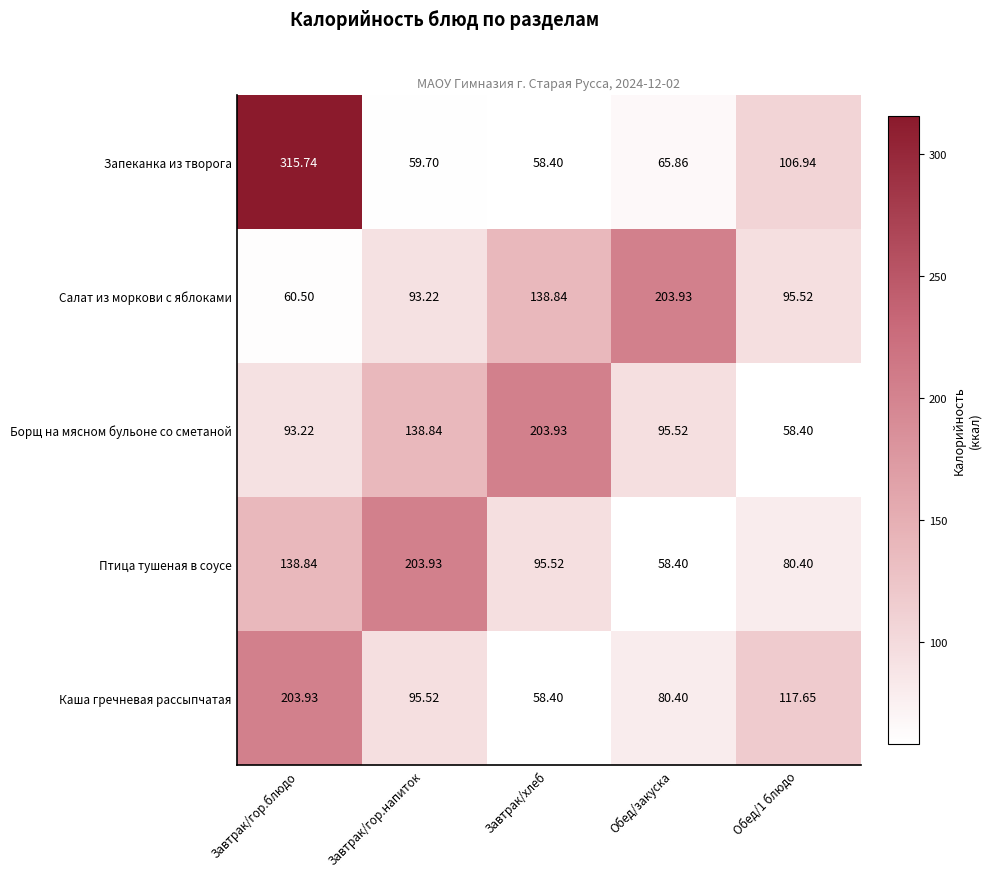

At which label is Птица тушеная в соусе closest to 131?

Завтрак/гор.блюдо